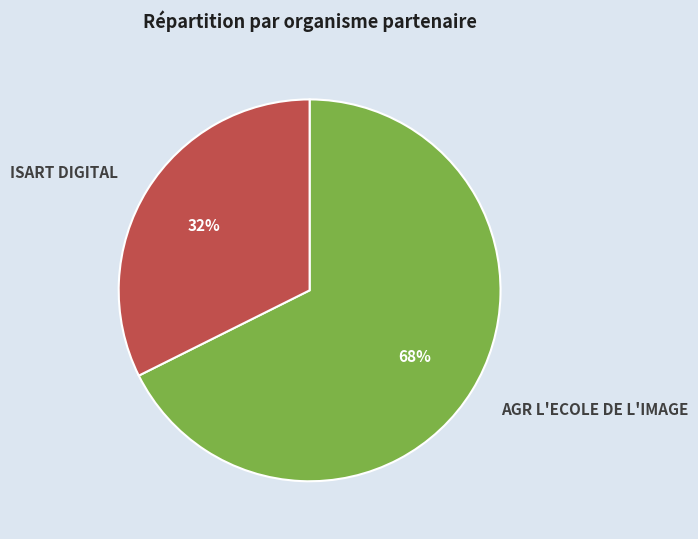

Does any single category account for the majority?

Yes